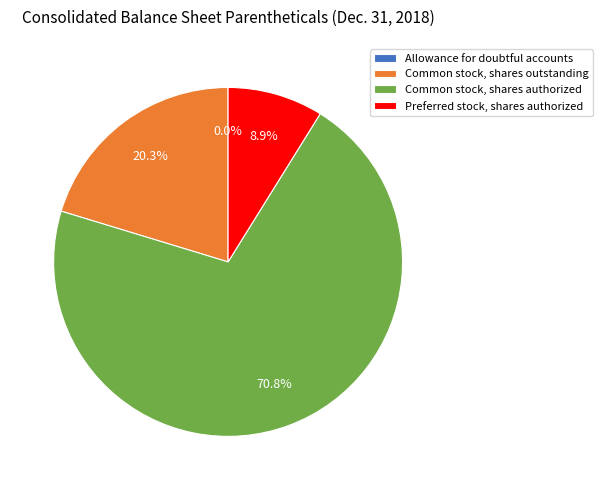

What percentage is the Preferred stock, shares authorized slice, to the nearest percent?

9%